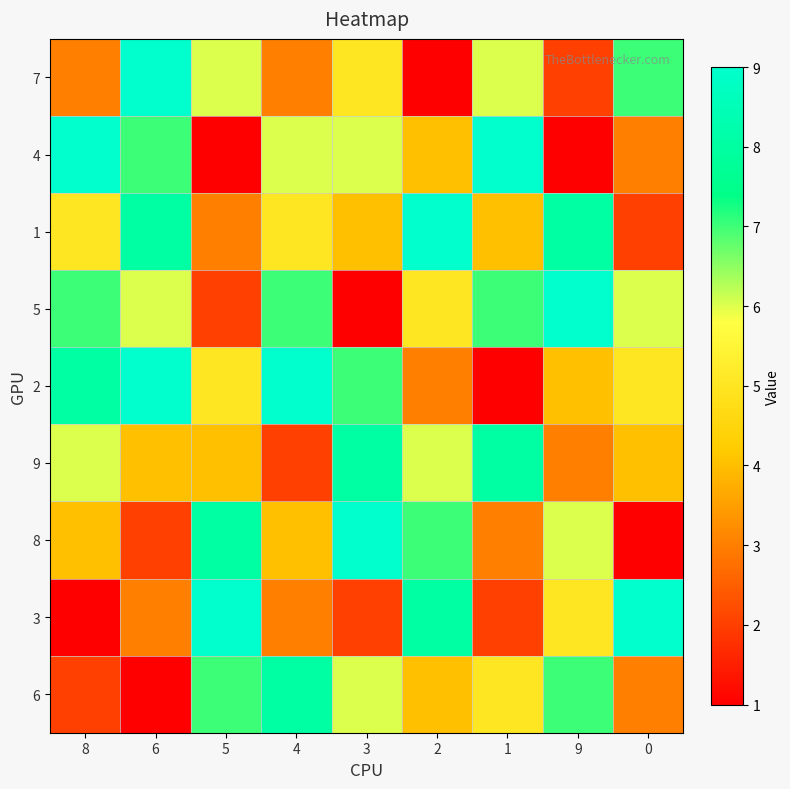

Reading right to left, extract all data points from this chart.

7: 0=7	9=2	1=6	2=1	3=5	4=3	5=6	6=9	8=3
4: 0=3	9=1	1=9	2=4	3=6	4=6	5=1	6=7	8=9
1: 0=2	9=8	1=4	2=9	3=4	4=5	5=3	6=8	8=5
5: 0=6	9=9	1=7	2=5	3=1	4=7	5=2	6=6	8=7
2: 0=5	9=4	1=1	2=3	3=7	4=9	5=5	6=9	8=8
9: 0=4	9=3	1=8	2=6	3=8	4=2	5=4	6=4	8=6
8: 0=1	9=6	1=3	2=7	3=9	4=4	5=8	6=2	8=4
3: 0=9	9=5	1=2	2=8	3=2	4=3	5=9	6=3	8=1
6: 0=3	9=7	1=5	2=4	3=6	4=8	5=7	6=1	8=2